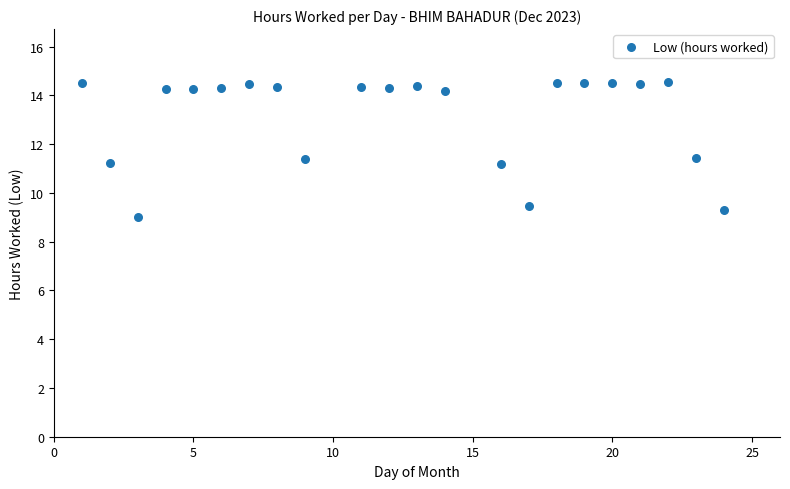

What is the range of X values (max minus min)?

23.0